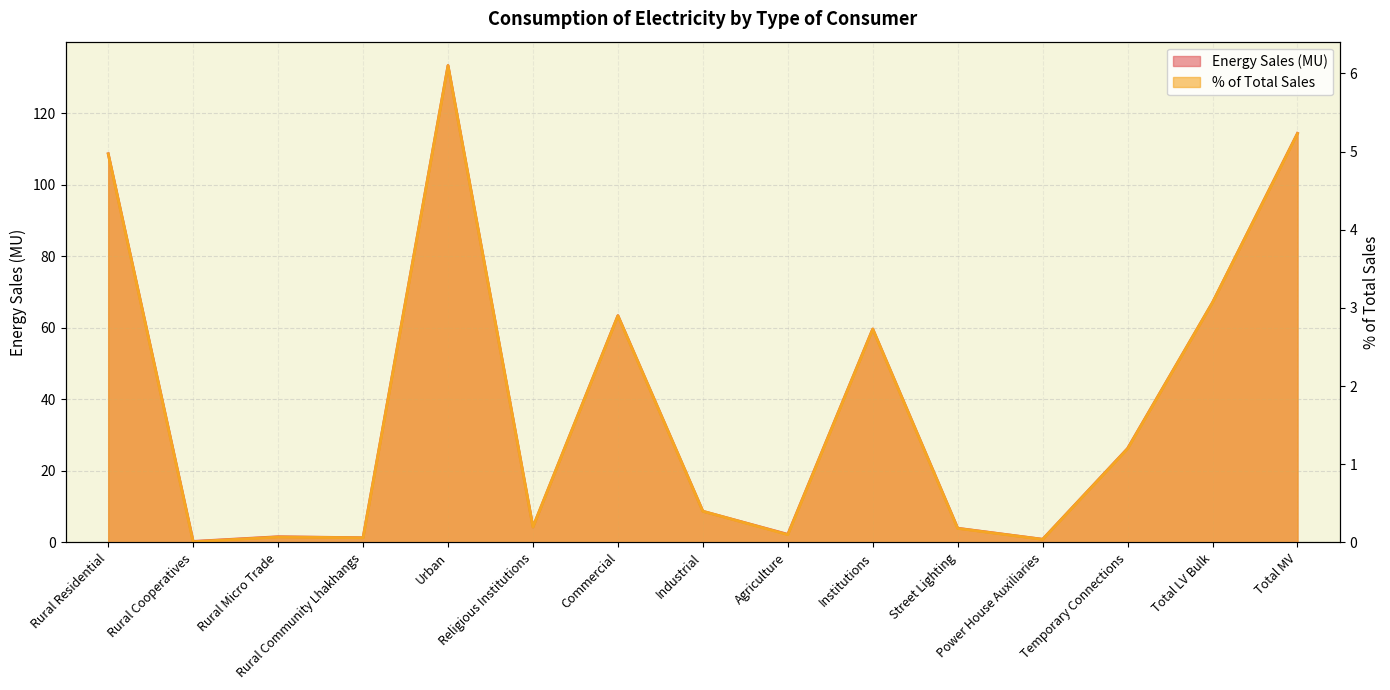

What is the sum of the % of Total Sales values at Rural Residential and Institutions?

7.7